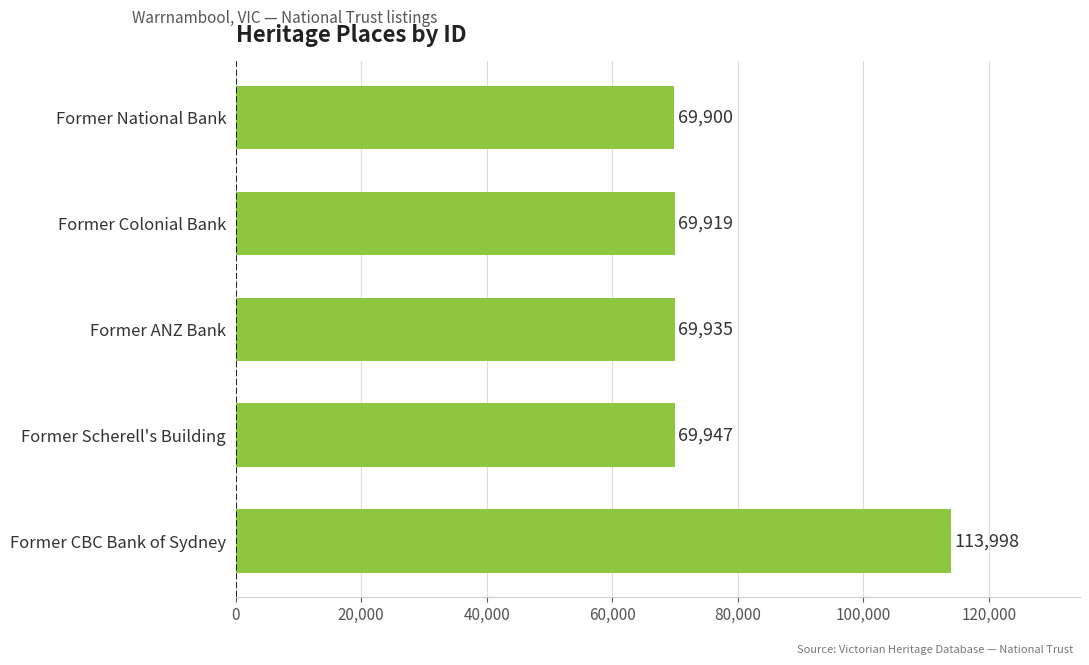

What is the difference between the maximum and minimum values?

44098